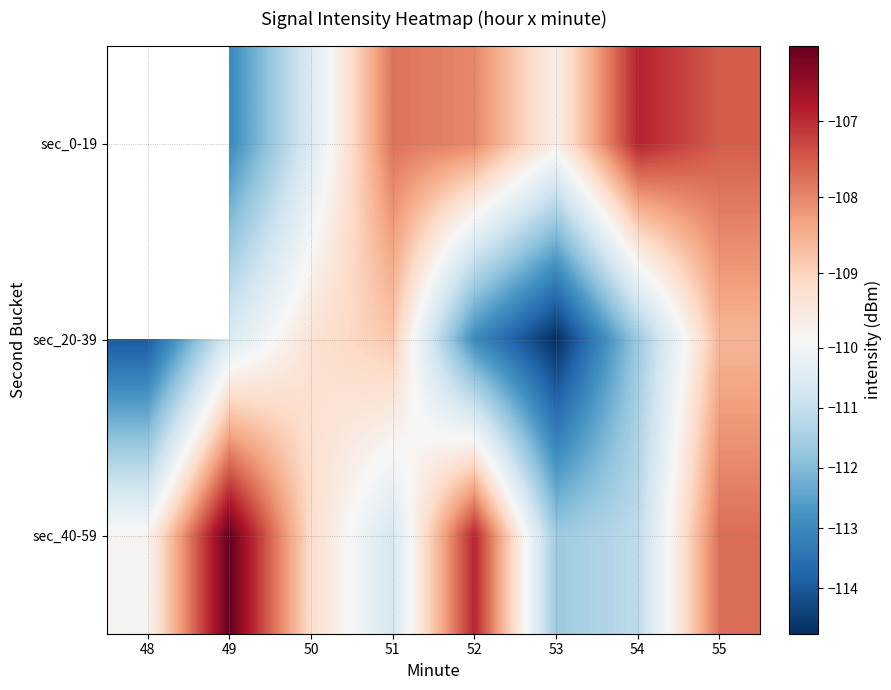

Rank the categories by sec_40-59 value from highest to lowest.

49, 52, 55, 50, 48, 51, 54, 53